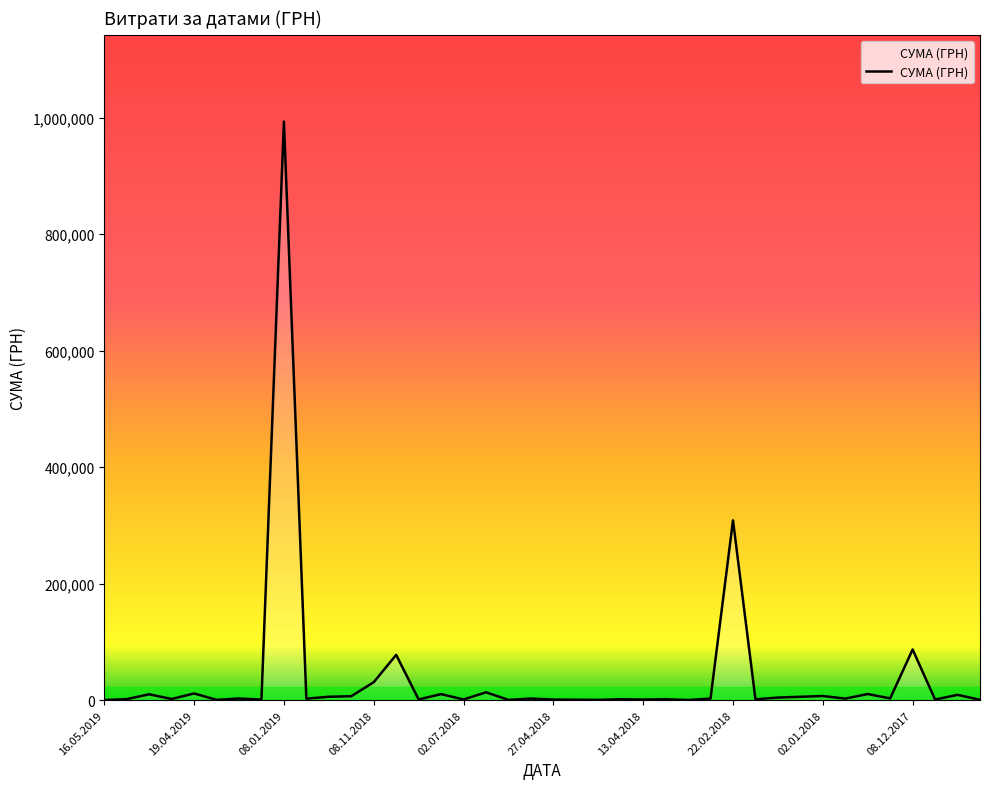

What is the difference between the maximum and minimum values?

993074.7